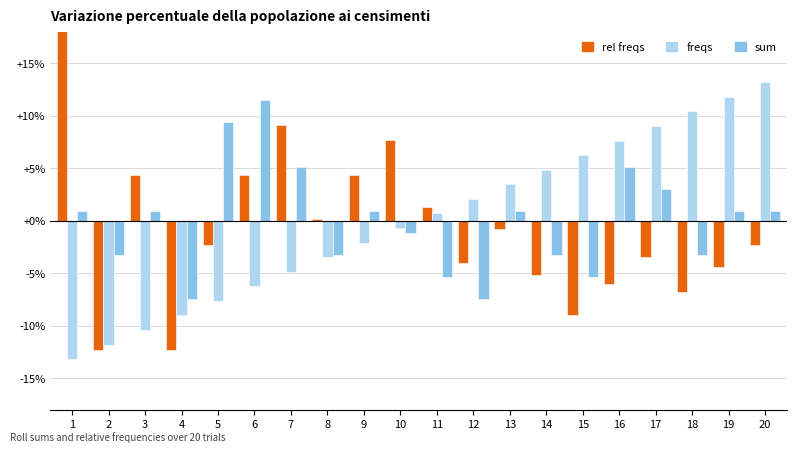

What is the difference between the rel freqs values at 3 and 15?

0.1